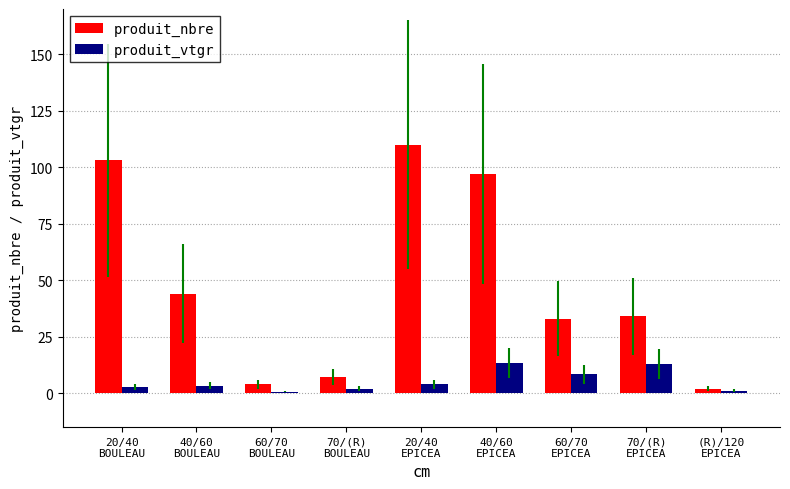

Which series has the widest spread of values?

produit_nbre